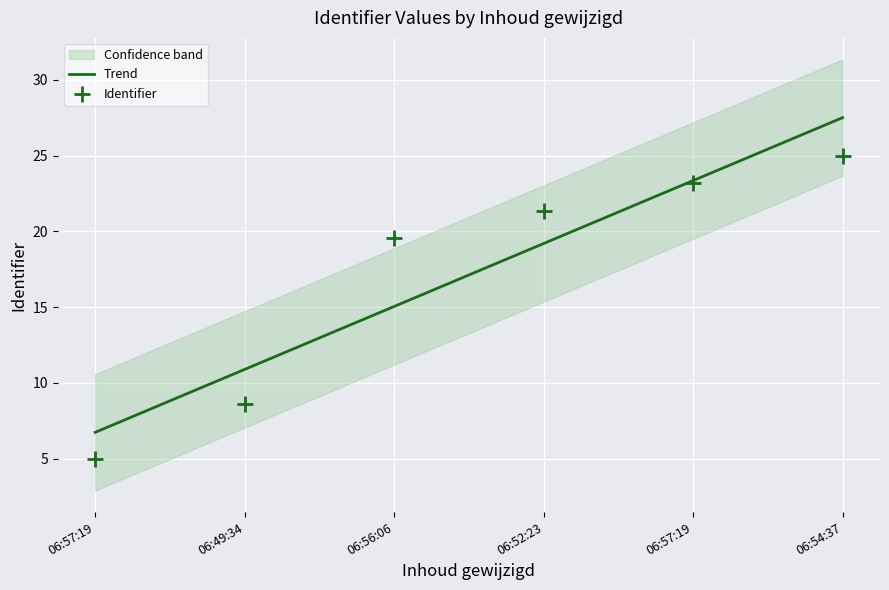

At how many categories does at least one series exceed 20?

3